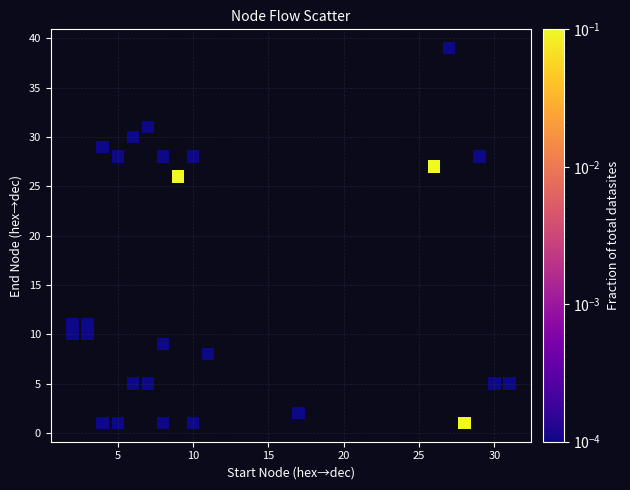

What is the range of X values (max minus min)?

29